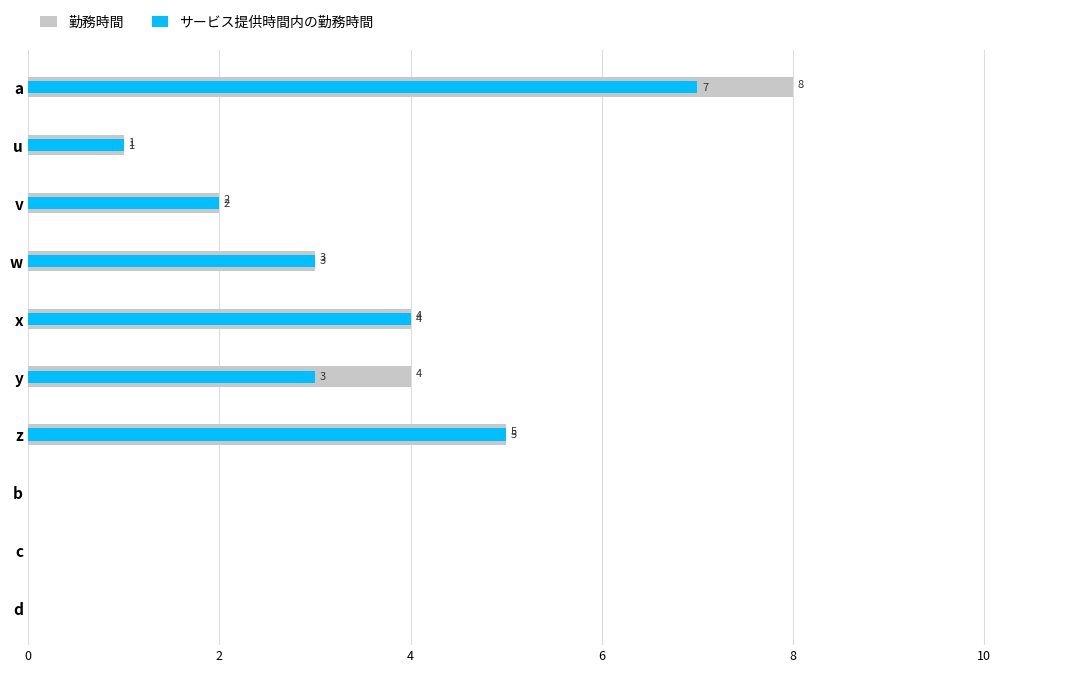

What is the average value of the 勤務時間 series?

3